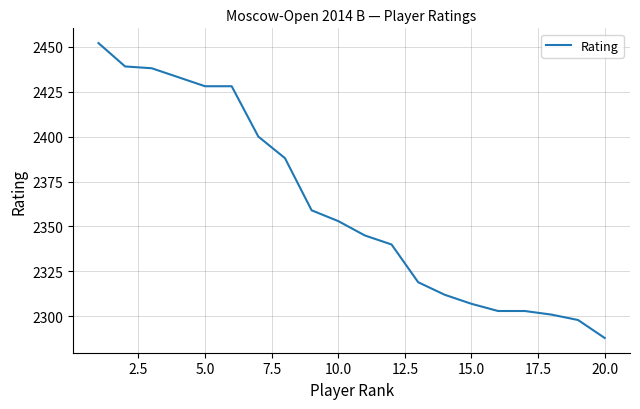

What is the difference between the maximum and minimum values?

164